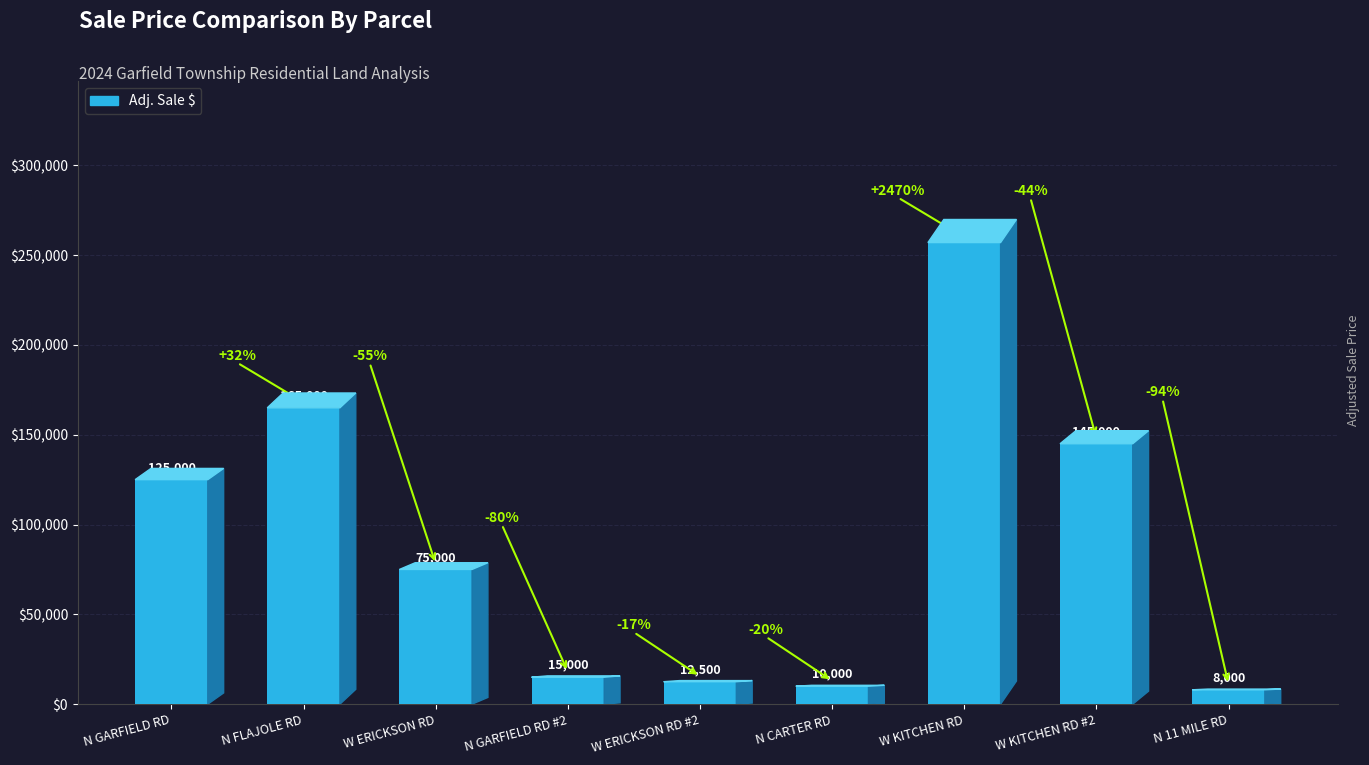

What is the ratio of the value at N 11 MILE RD to the value at W ERICKSON RD #2?

0.6